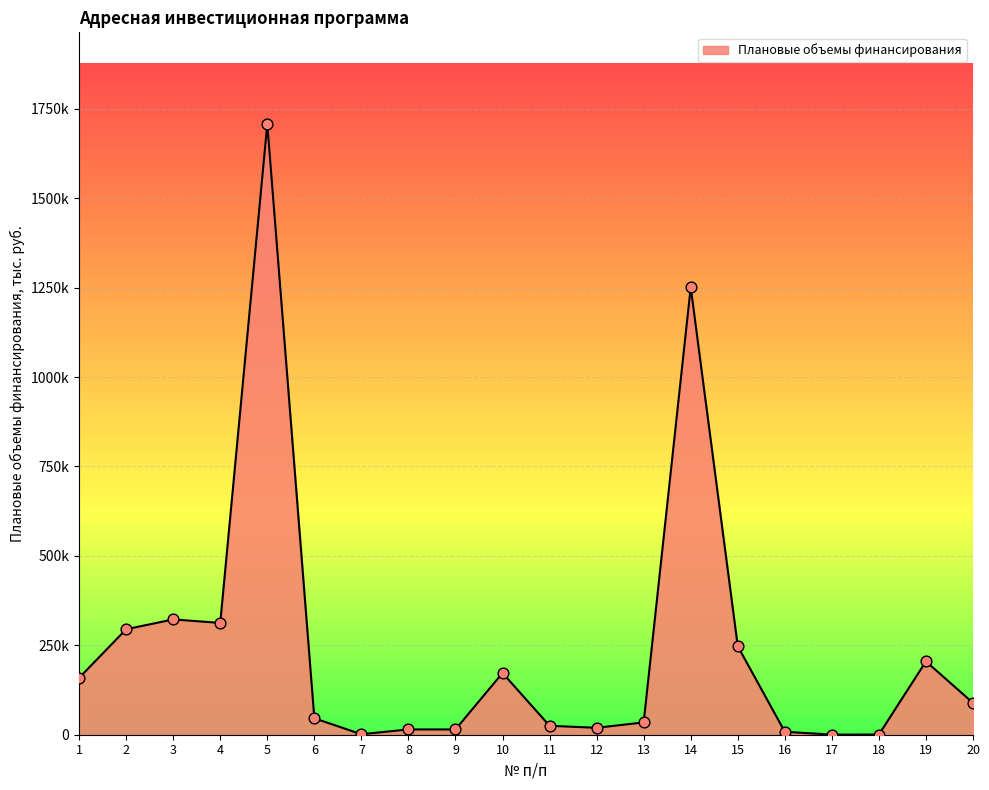

Between 2 and 20, which is larger?

2